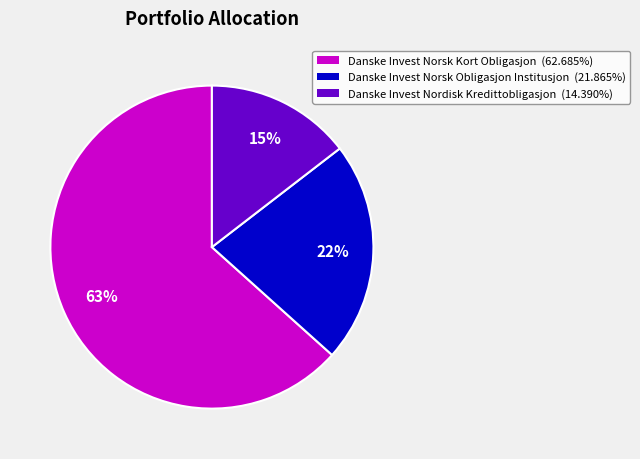

Which has a higher value, Danske Invest Nordisk Kredittobligasjon or Danske Invest Norsk Kort Obligasjon?

Danske Invest Norsk Kort Obligasjon